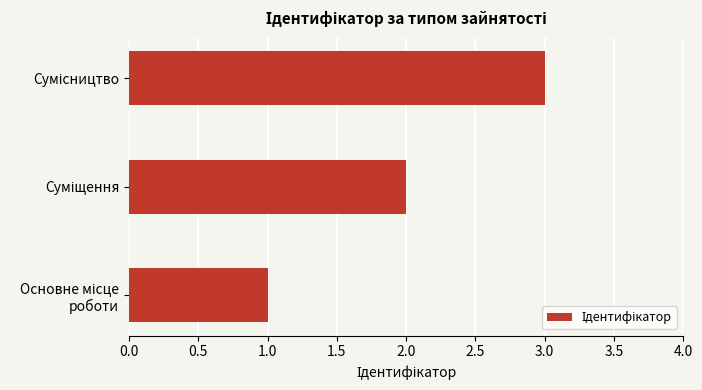

What is the sum of all values?

6